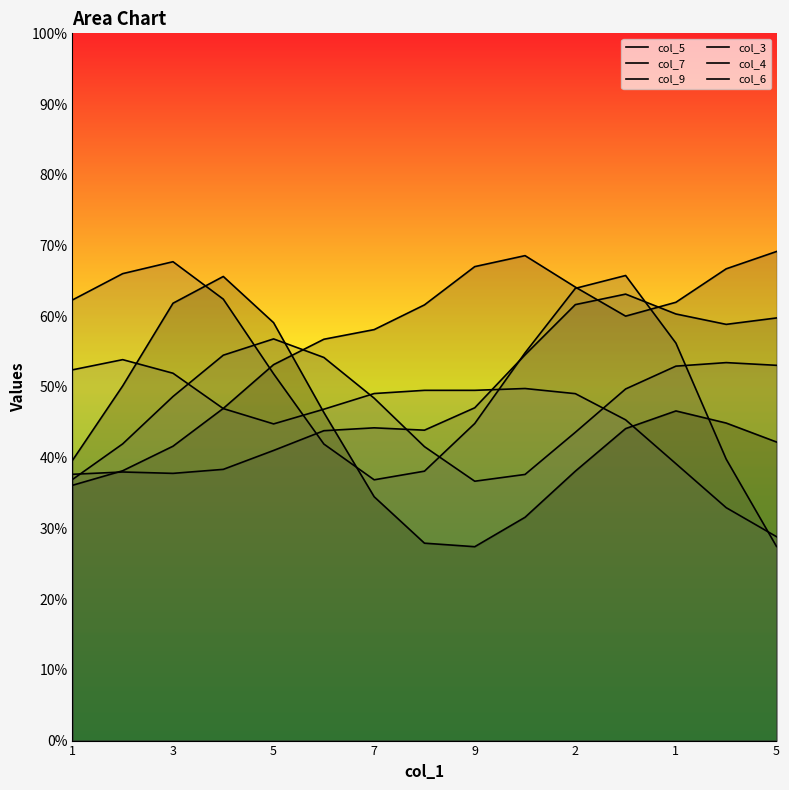

What is the lowest value of the col_5 series?

3.8